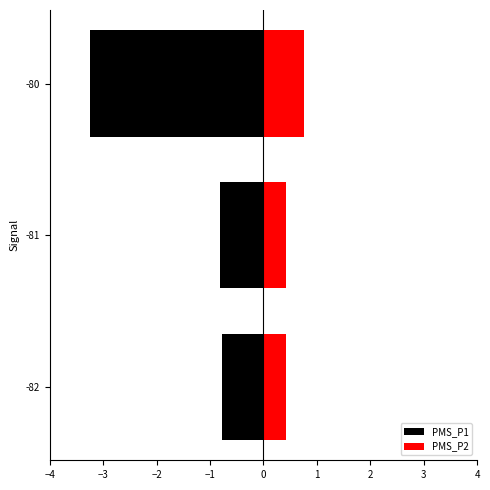

What is the difference between the maximum and minimum values in the PMS_P2 series?

0.3